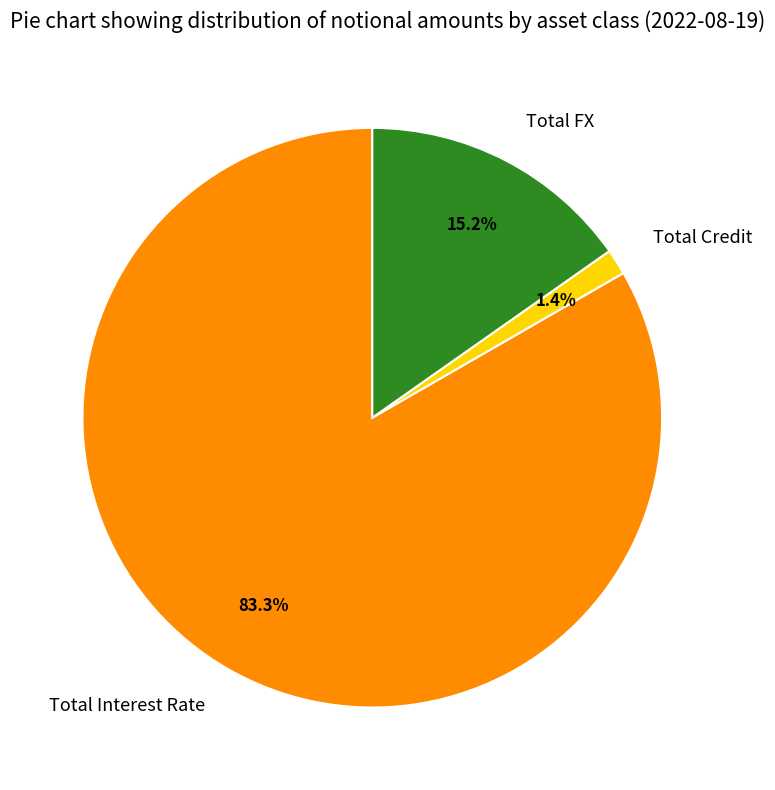

Rank the categories by value from lowest to highest.

Total Credit, Total FX, Total Interest Rate